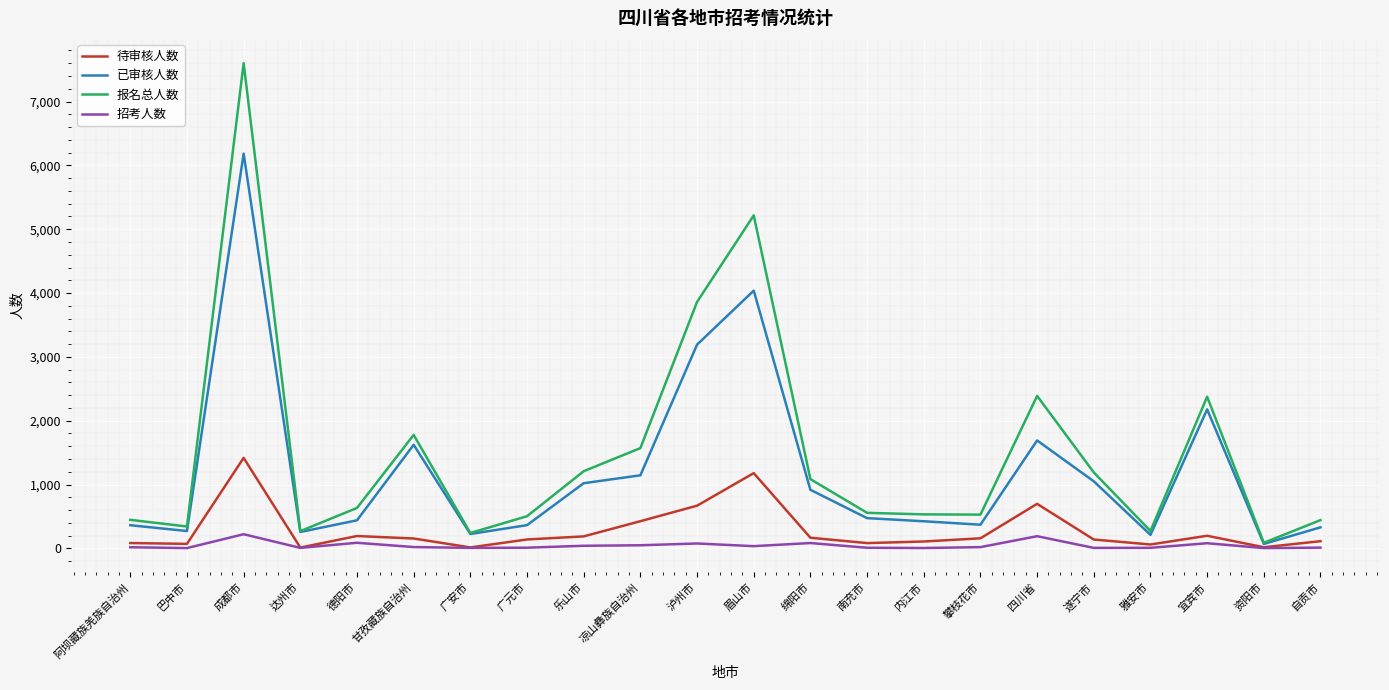

What position from the left is 阿坝藏族羌族自治州?

1